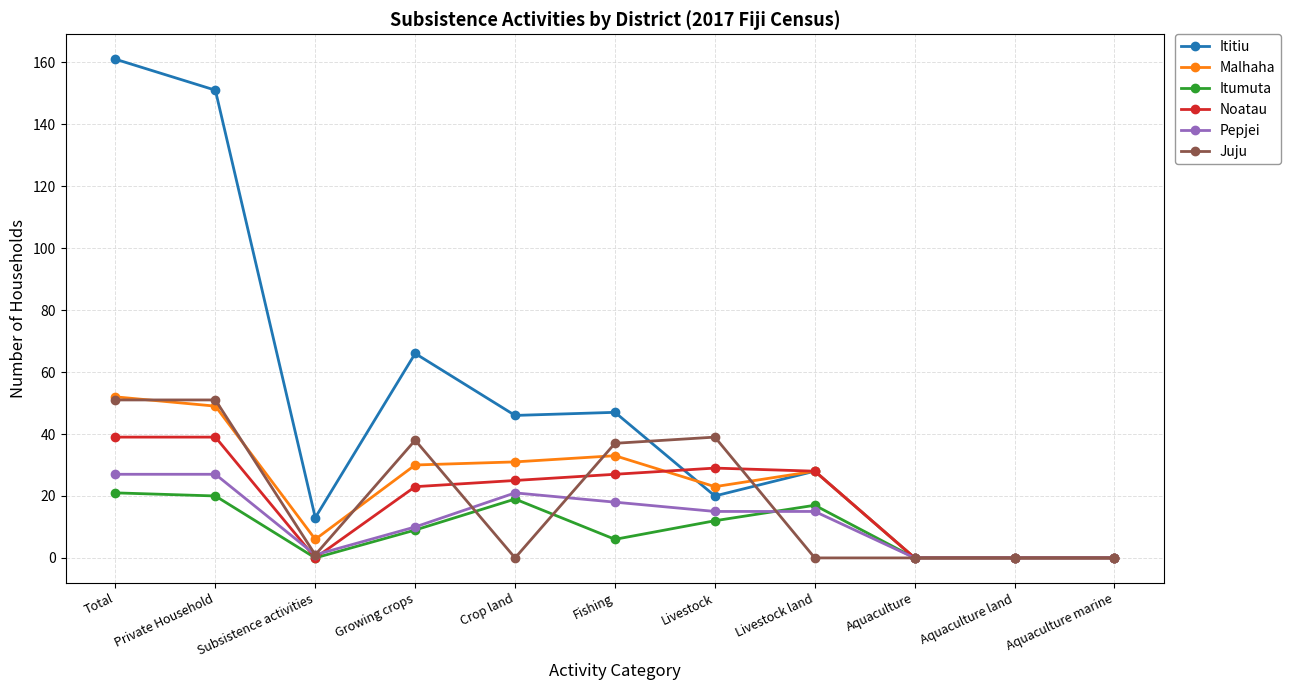

True or false: Pepjei has more than 0 points higher than both neighbors.

True